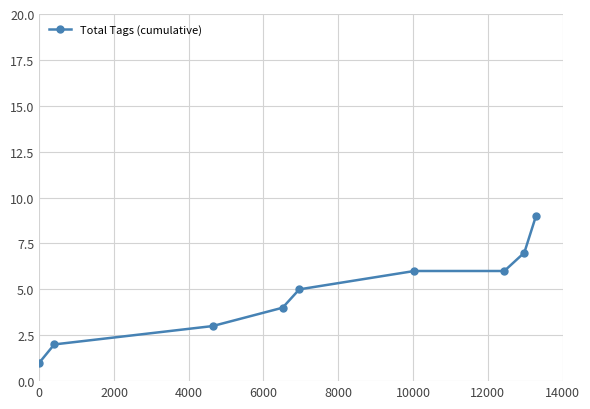

What is the sum of all values?

43